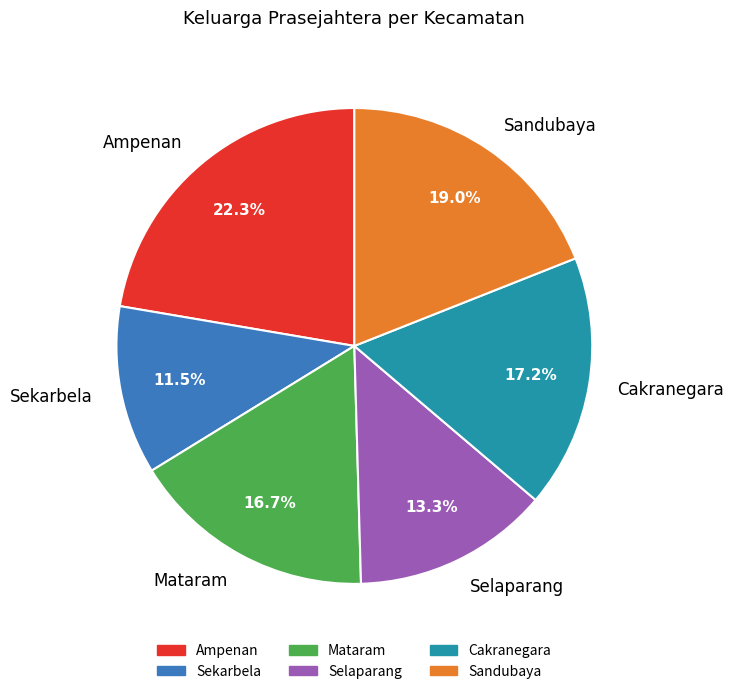

What portion of the pie excludes Sekarbela?

88.5%